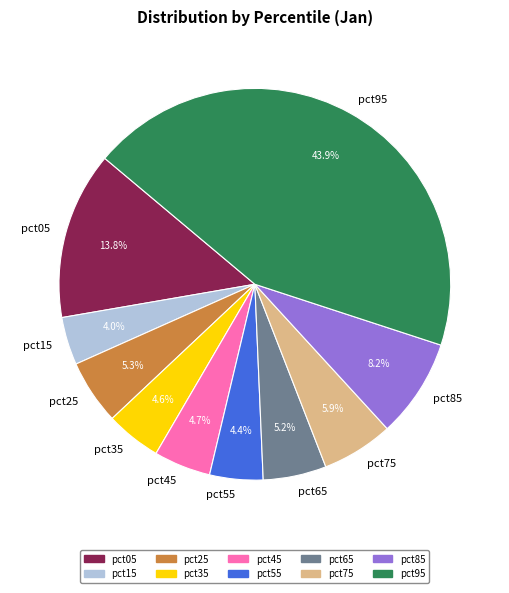

Which has a higher value, pct25 or pct15?

pct25